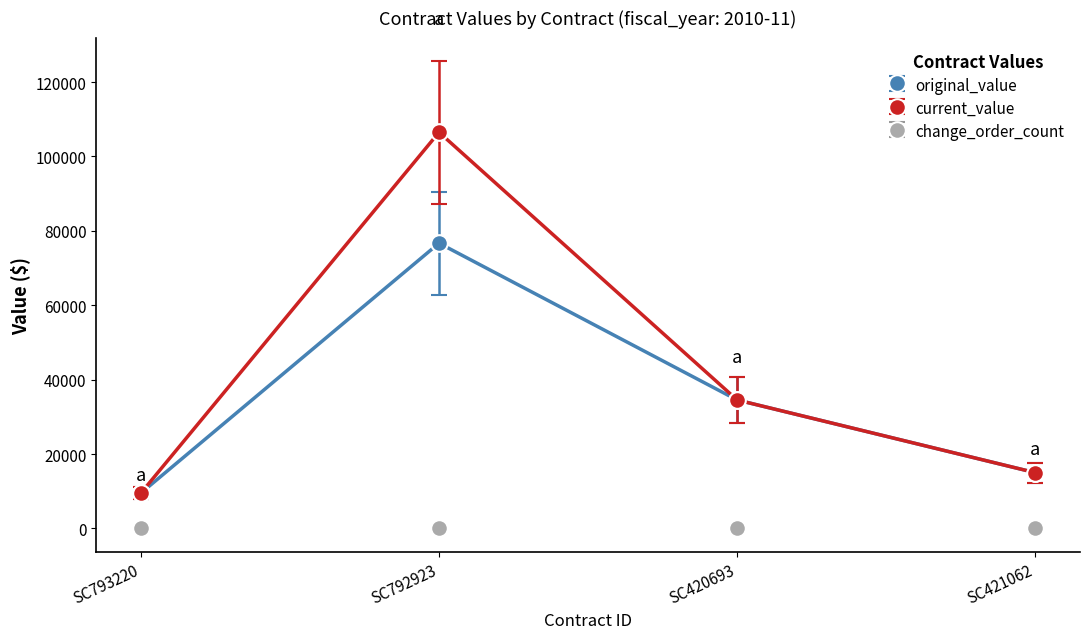

At which category does the chart reach its peak across all series?

SC792923